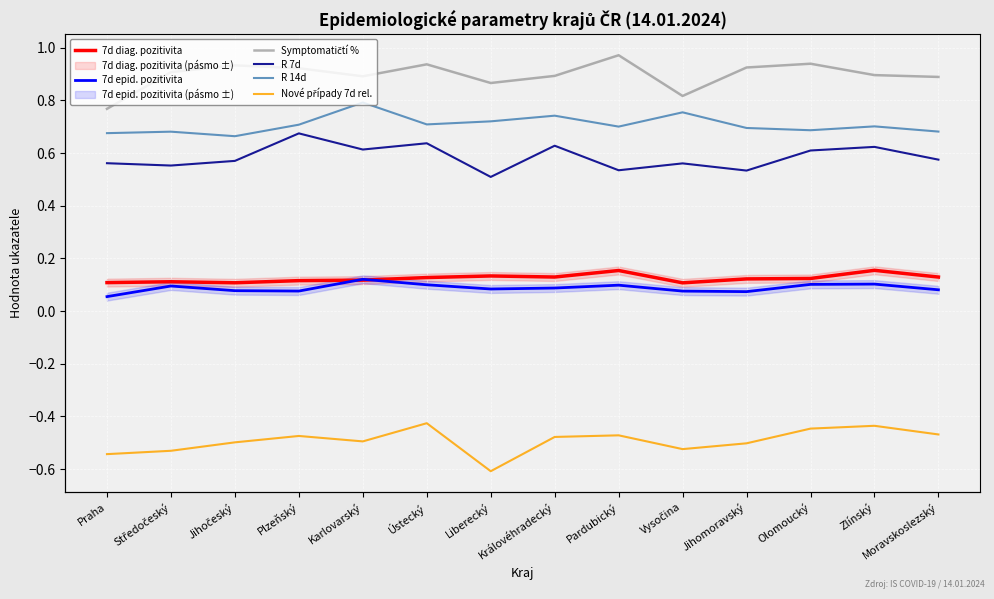

The R 14d series shows 1.1 at Ústecký. True or false?

False